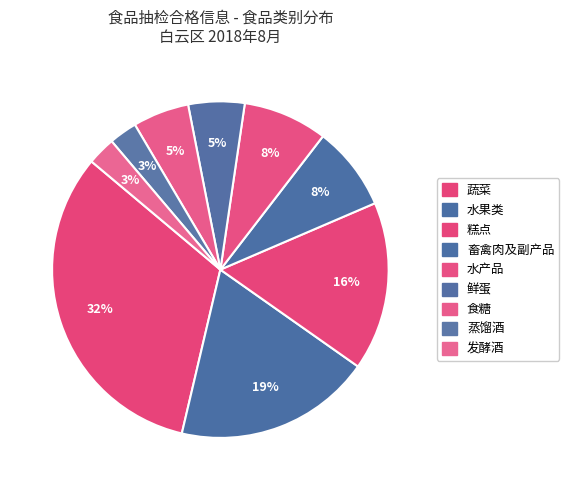

To the nearest percent, what is the difference between the largest and smallest slice percentages?

29%